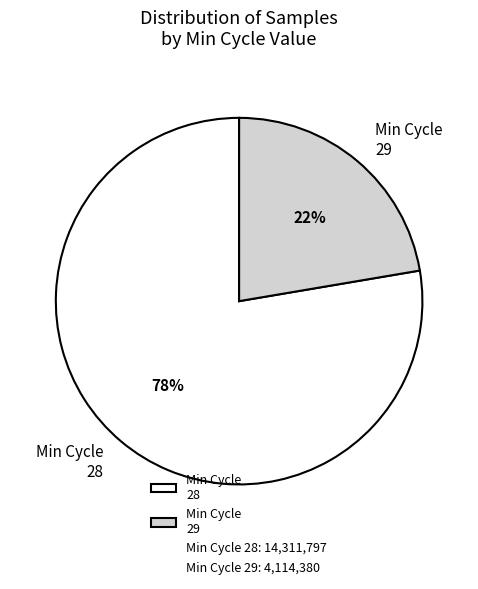

Count the number of slices in the pie.

2